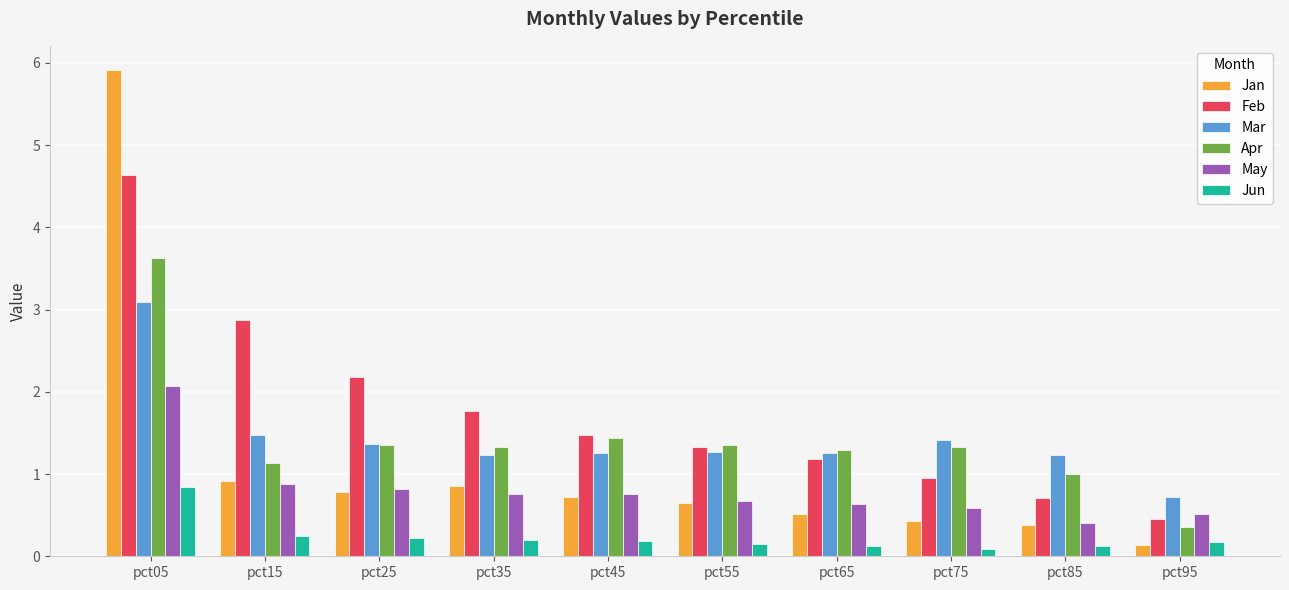

Rank the categories by Jan value from lowest to highest.

pct95, pct85, pct75, pct65, pct55, pct45, pct25, pct35, pct15, pct05